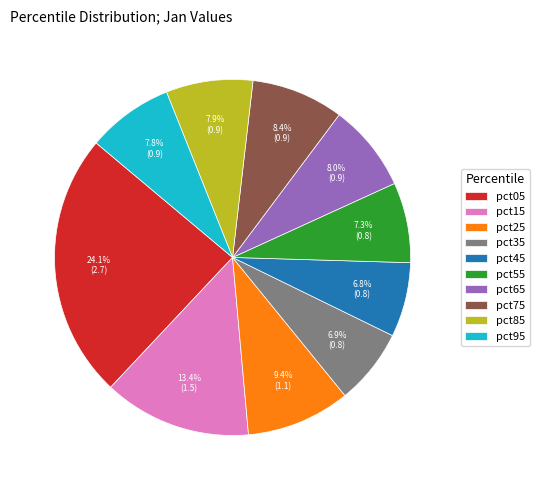

To the nearest percent, what is the difference between the pct35 and pct05 slice percentages?

17%